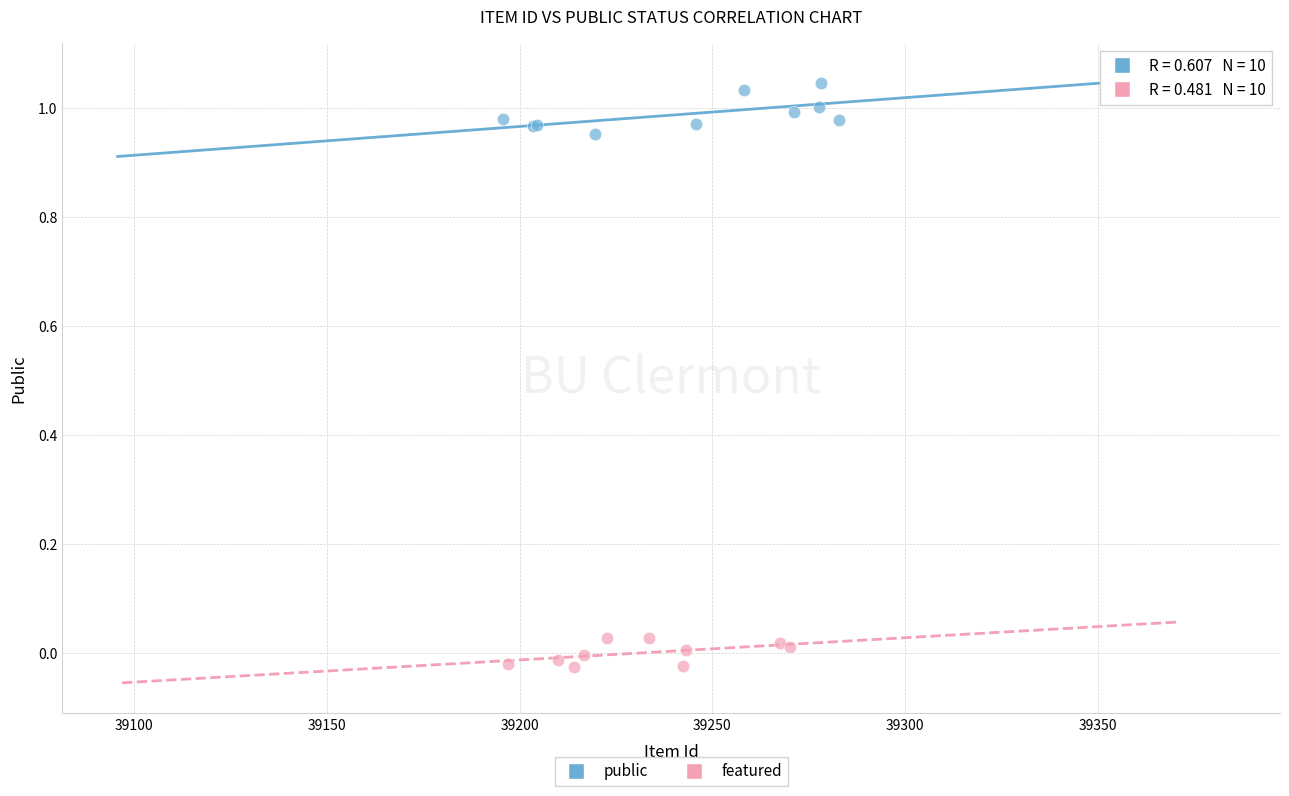

Which series reaches the minimum Y coordinate?

featured